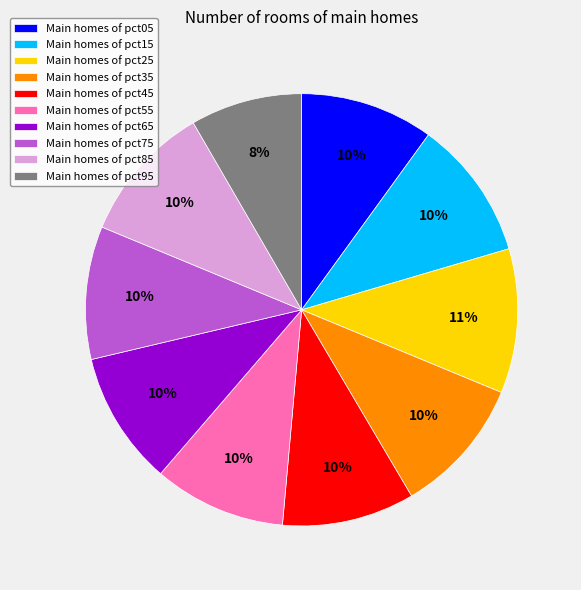

The Main homes of pct35 slice represents 1% of the pie. True or false?

False